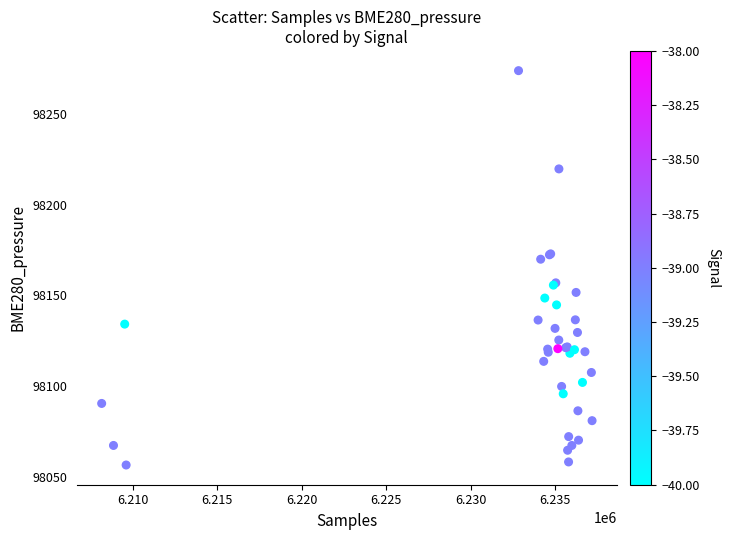

What Y value in the scatter plot is closest to 98165?

98170.0